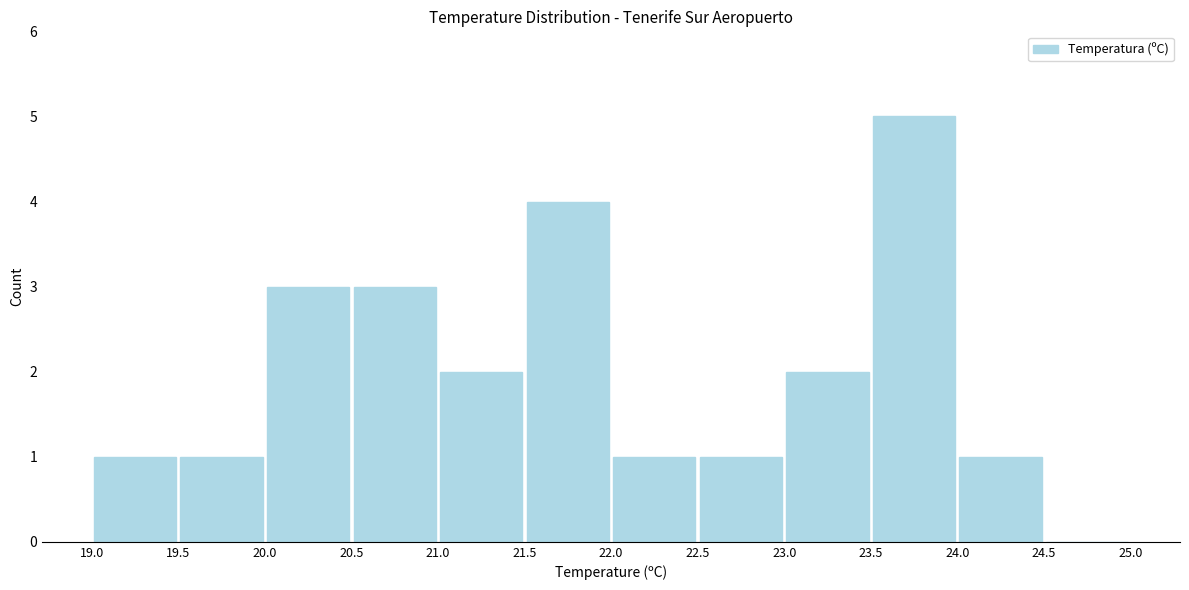

Reading left to right, transcribe this chart: for each bar, give the range it covers on the x-axis and its height. The values are not printed on the chart, so give them approximately, as read against the axis.

19.0 to 19.5: 1
19.5 to 20.0: 1
20.0 to 20.5: 3
20.5 to 21.0: 3
21.0 to 21.5: 2
21.5 to 22.0: 4
22.0 to 22.5: 1
22.5 to 23.0: 1
23.0 to 23.5: 2
23.5 to 24.0: 5
24.0 to 24.5: 1
24.5 to 25.0: 0